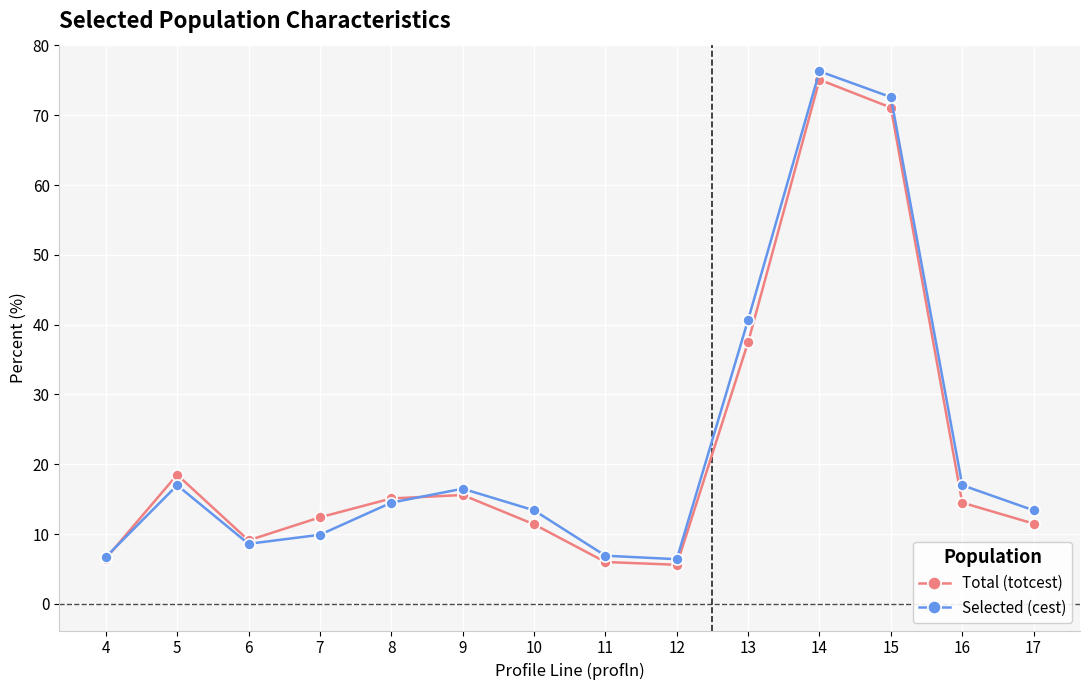

Is it true that Selected (cest) equals 16.5 at 9?

True